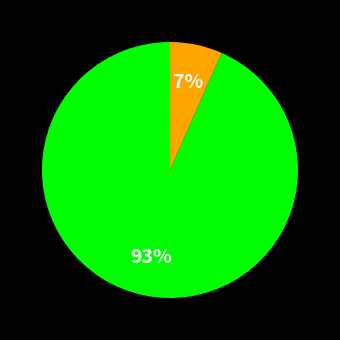

Count the number of slices in the pie.

2